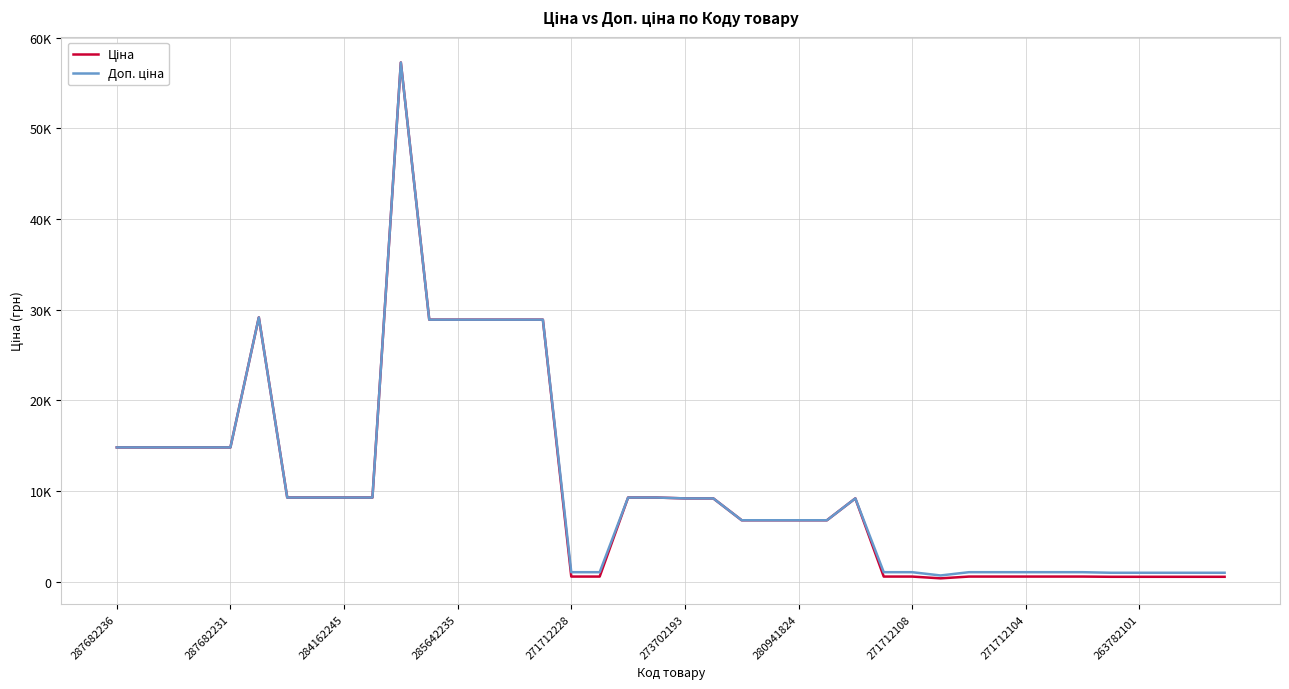

Does the chart have visible grid lines?

Yes